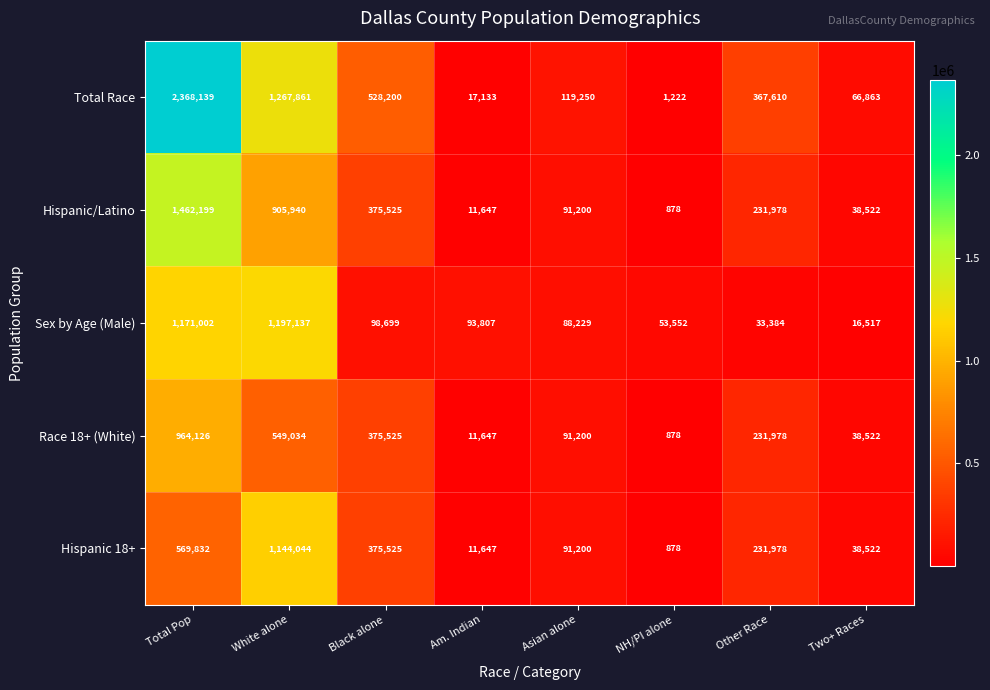

How many values in the Hispanic/Latino series are below 231978?

4